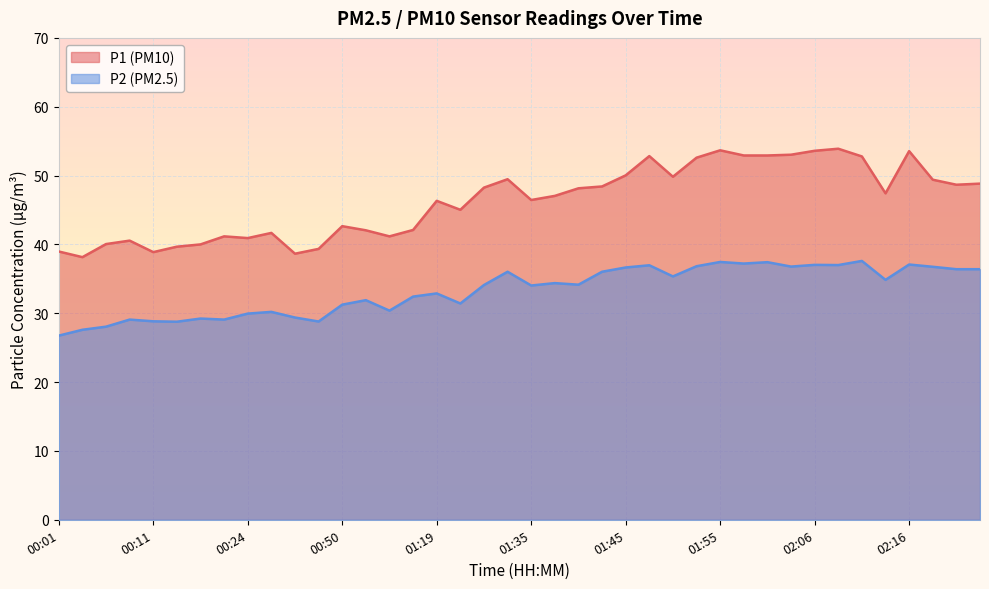

What is the value of the P2 point at the 13th from the left?

31.2